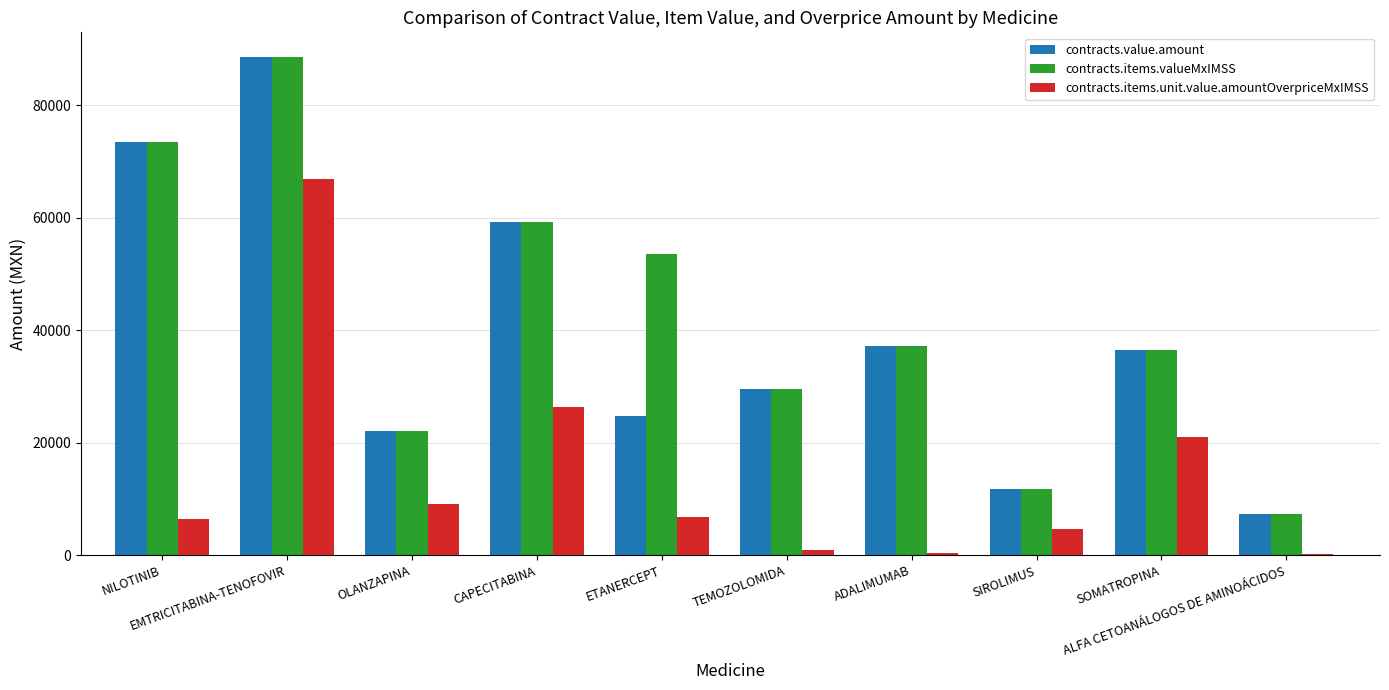

Where does the contracts.items.unit.value.amountOverpriceMxIMSS series first go above 6792?

EMTRICITABINA-TENOFOVIR